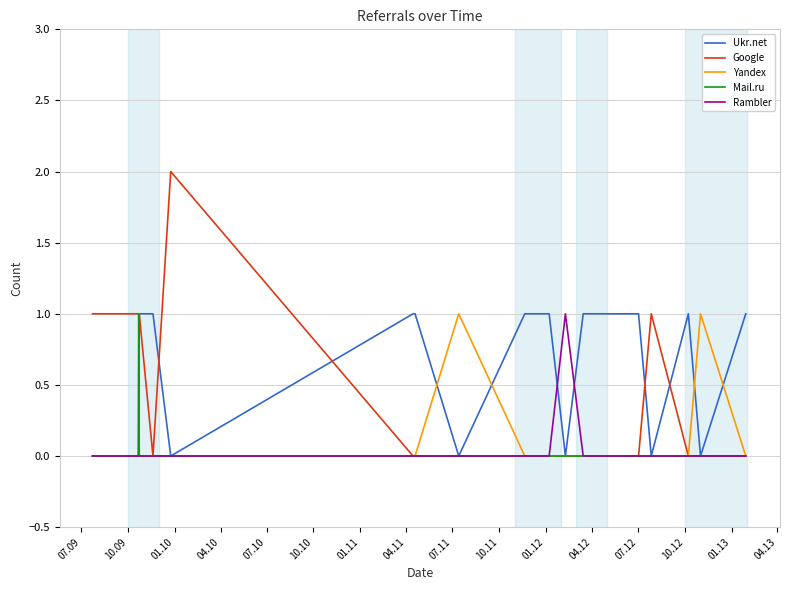

Reading left to right, extract all data points from this chart.

Ukr.net: 0	0	0	1	1	0	1	1	0	1	1	1	1	0	1	1	1	1	1	0	1	0	1
Google: 1	1	1	1	0	2	0	0	0	0	0	0	0	0	0	0	0	0	0	1	0	0	0
Yandex: 0	0	0	0	0	0	0	0	1	0	0	0	0	0	0	0	0	0	0	0	0	1	0
Mail.ru: 0	0	1	0	0	0	0	0	0	0	0	0	0	0	0	0	0	0	0	0	0	0	0
Rambler: 0	0	0	0	0	0	0	0	0	0	0	0	0	1	0	0	0	0	0	0	0	0	0